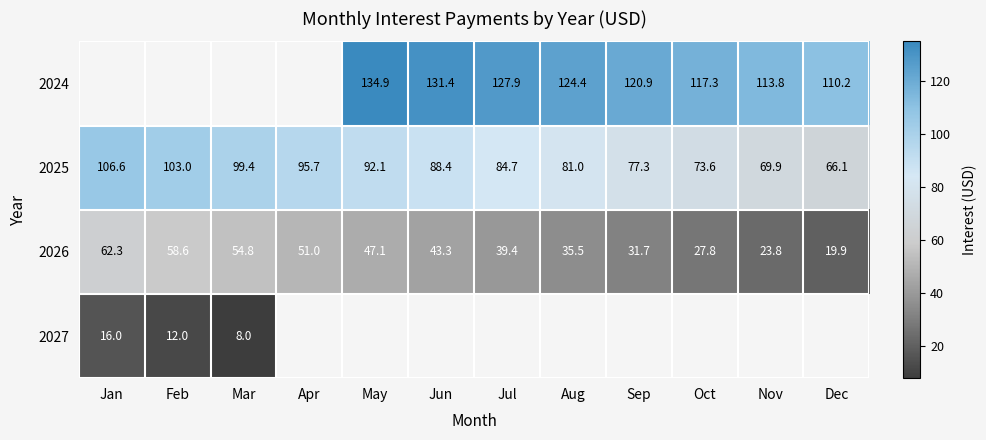

What is the spread (max minus min) of values at Aug?

88.9